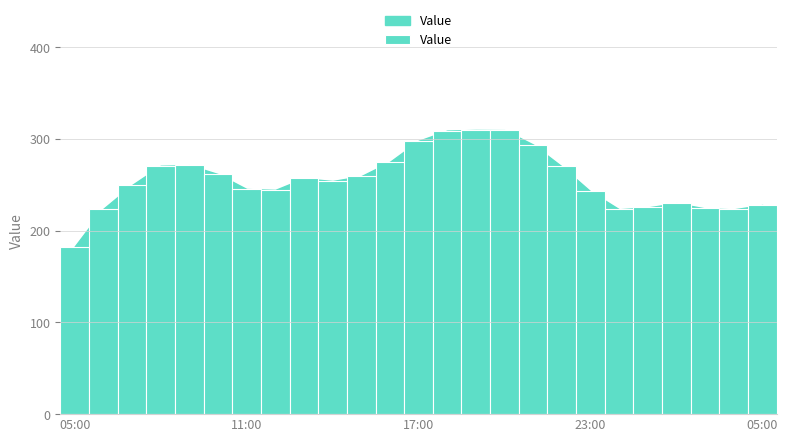

Rank the categories by value from lowest to highest.

05:00, 04:00, 00:00, 06:00, 03:00, 01:00, 05:00, 02:00, 23:00, 12:00, 11:00, 07:00, 14:00, 13:00, 15:00, 10:00, 22:00, 08:00, 09:00, 16:00, 21:00, 17:00, 18:00, 20:00, 19:00